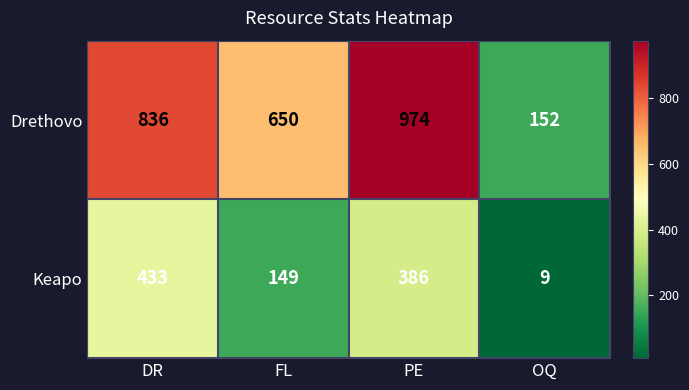

What is the difference between the highest and lowest values at DR?

403